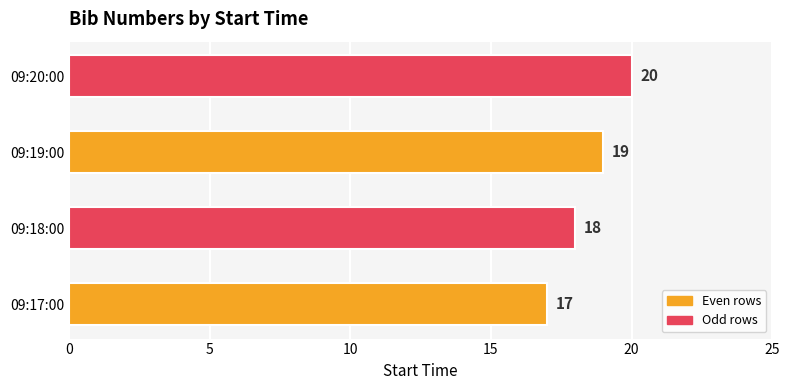

What is the change in value from 09:18:00 to 09:20:00?

+2